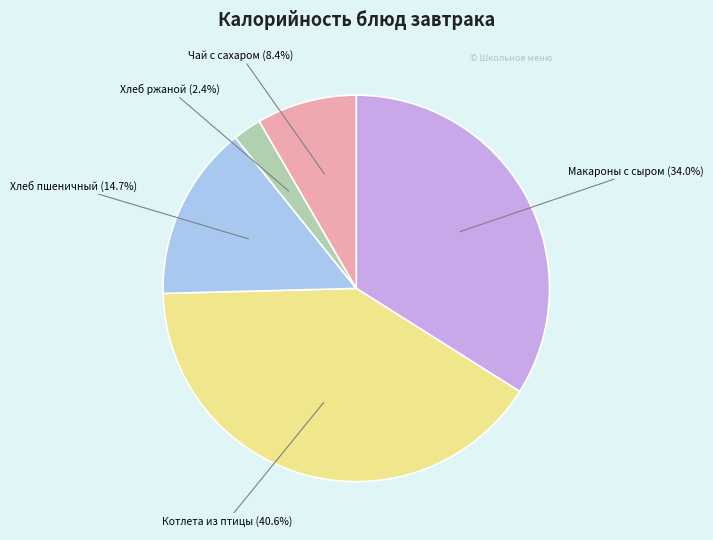

Is there a majority slice in this chart?

No